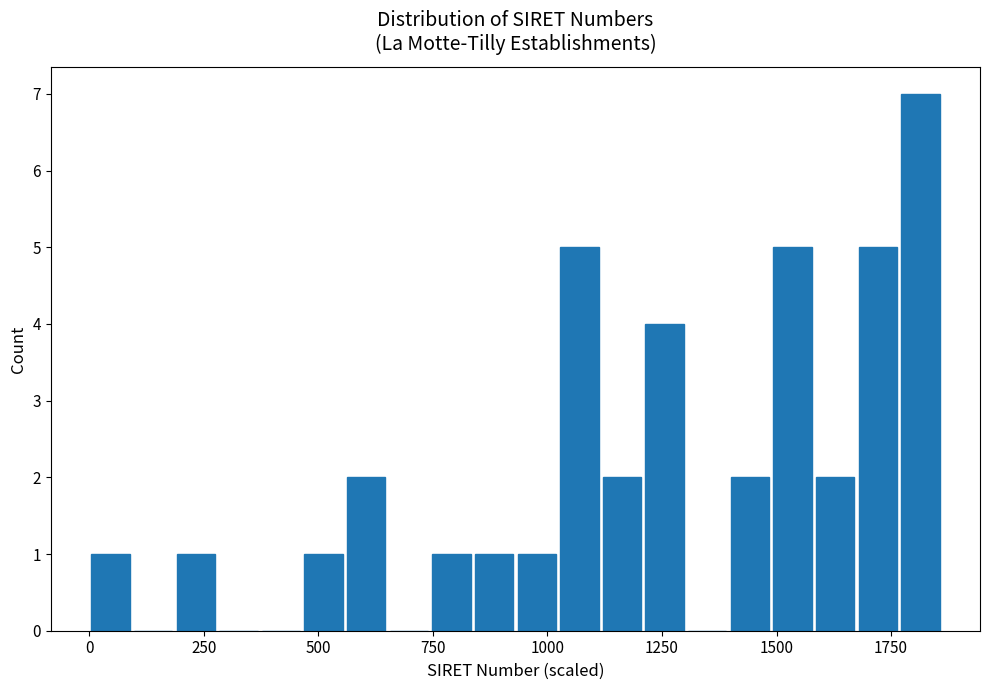

Around what value on the x-axis is the tallest bar? Give the approximate position of its centre, as read against the axis.

1800